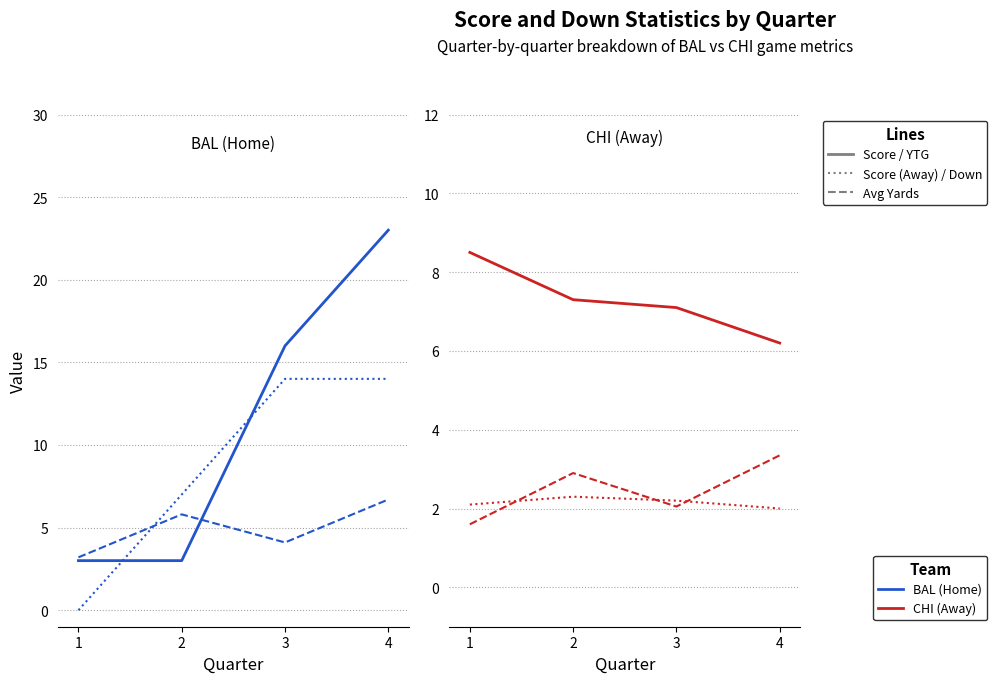

Count the number of categories in the chart.

4